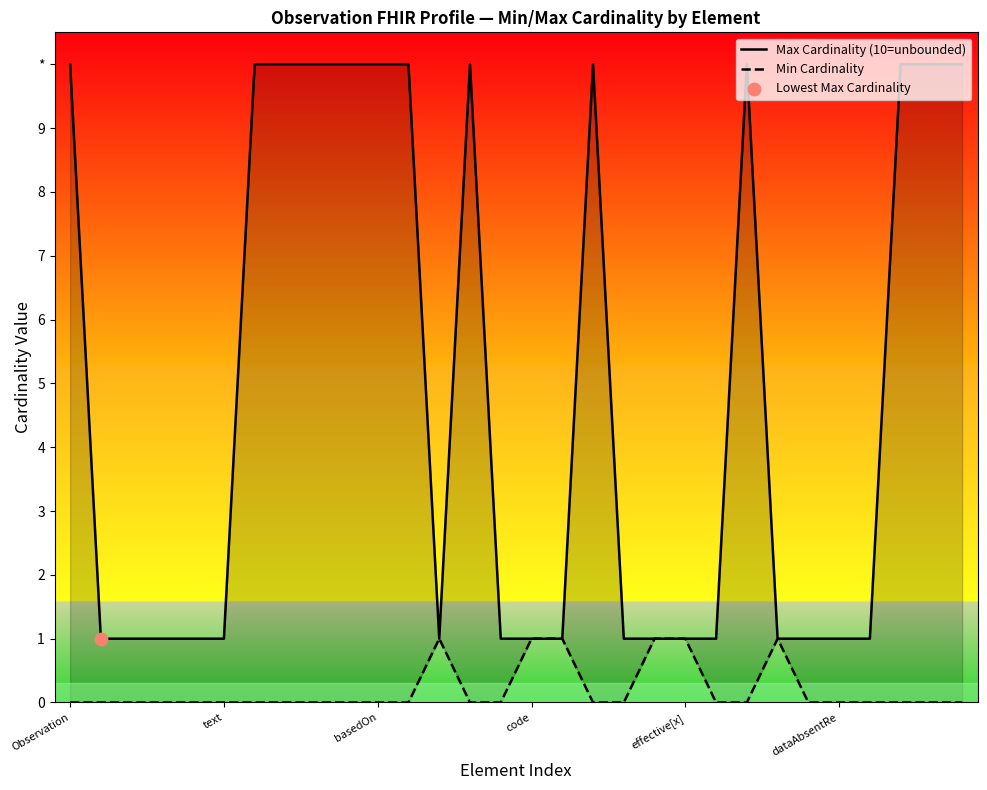

At how many categories does at least one series exceed 4?

13